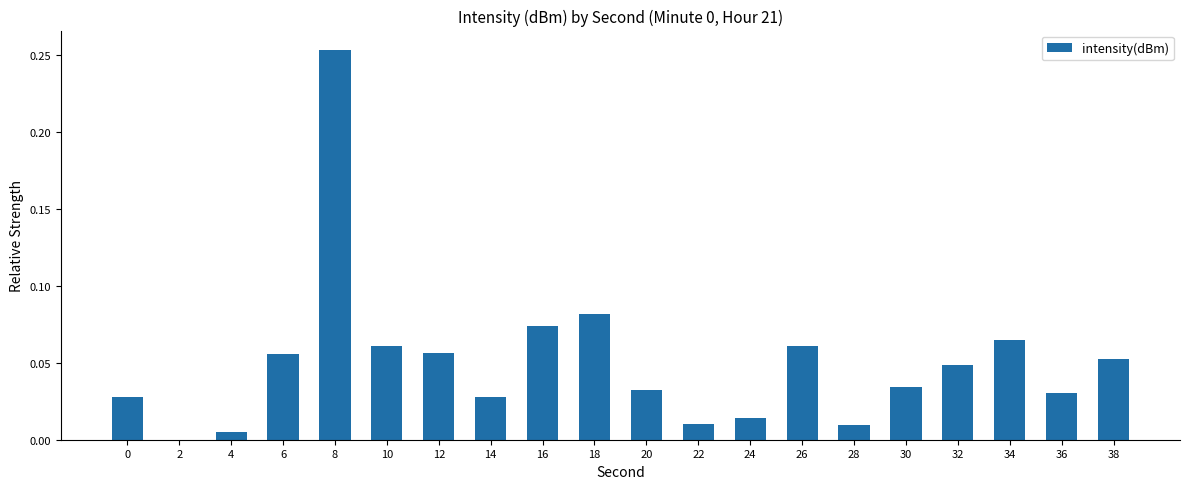

What is the sum of all values?

1.0